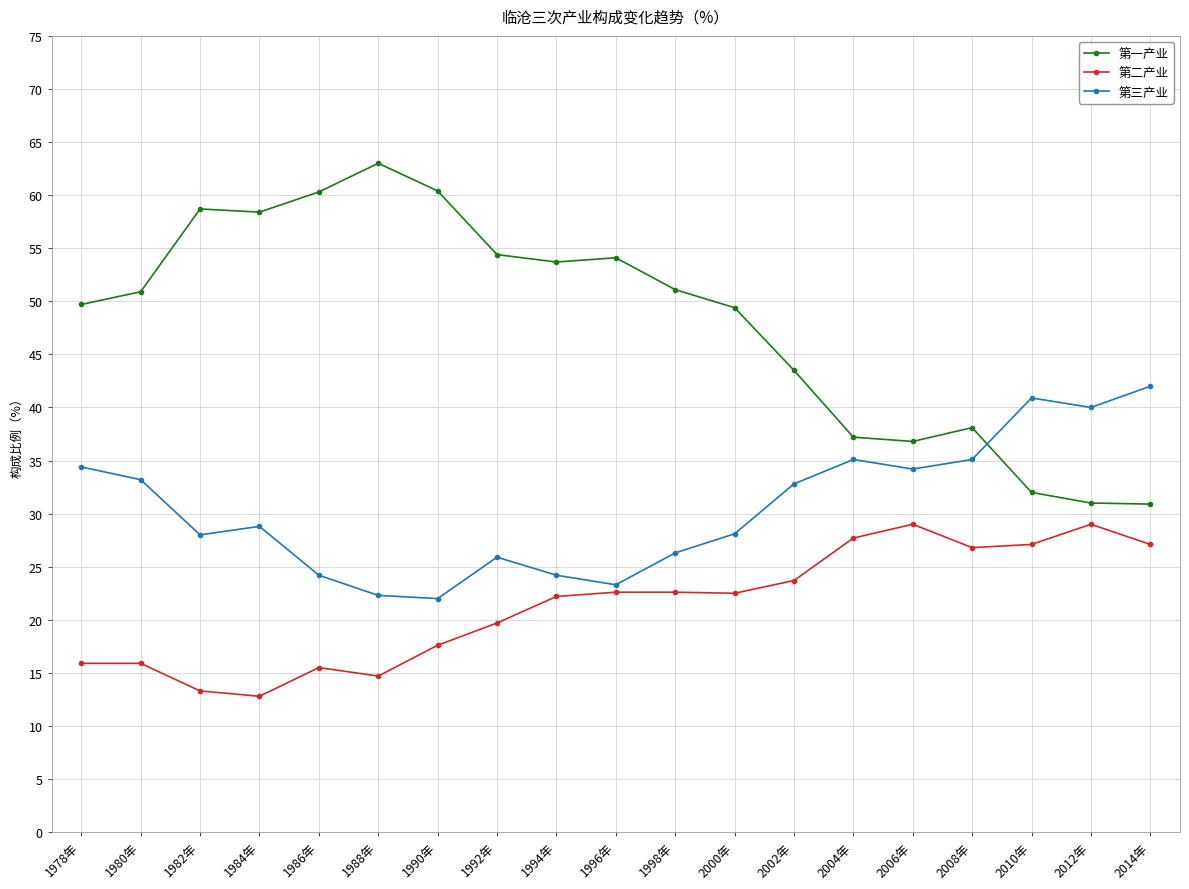

Rank the series by their maximum value, from lowest to highest.

第二产业, 第三产业, 第一产业